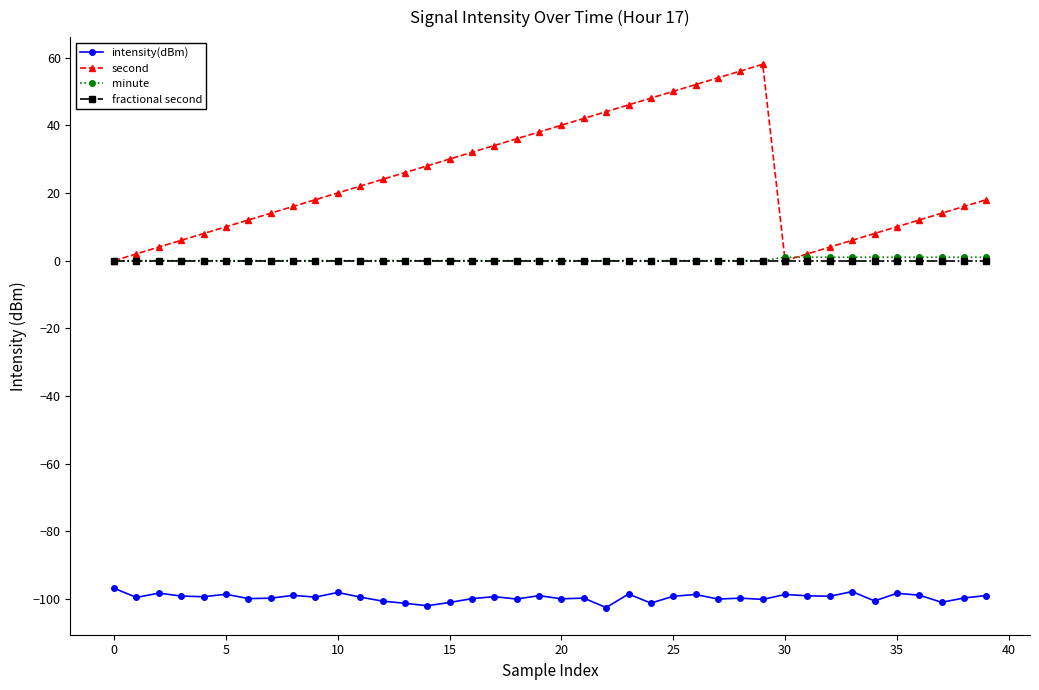

True or false: intensity(dBm) and fractional second intersect in this chart.

False